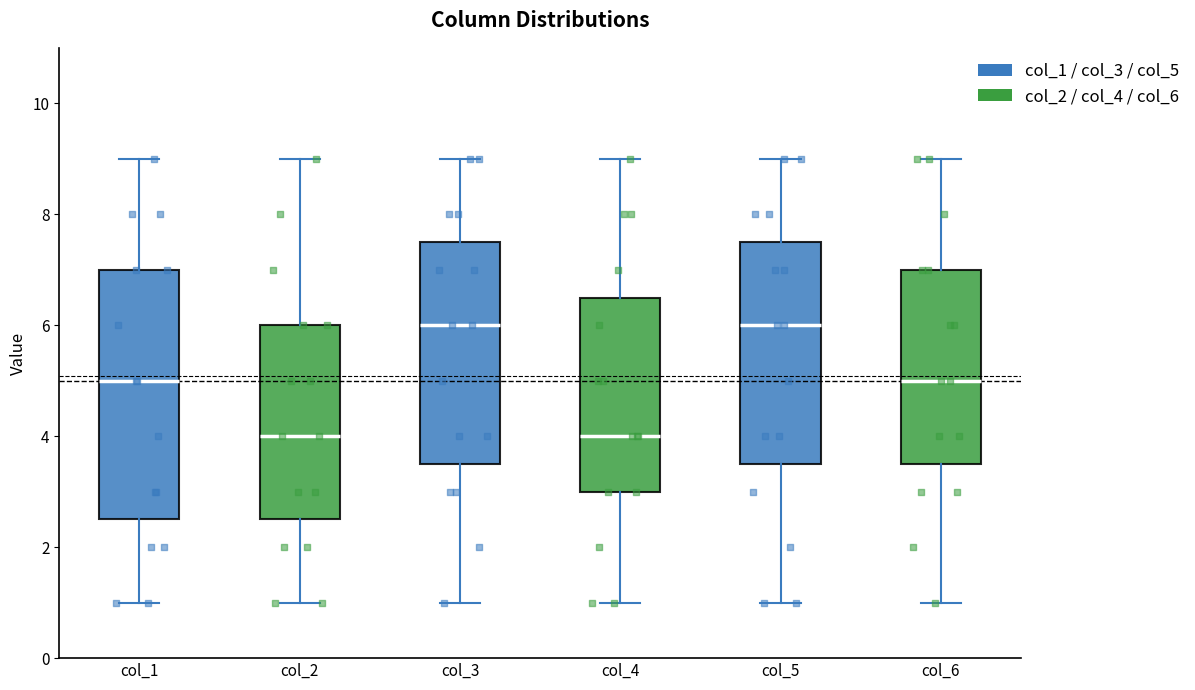

Reading left to right, read every box against the y-axis: the position of its median line, the range the box covers, and the ends of its whiskers. The values are not printed on the chart, so give them approximately, as read against the axis.

col_1: median 5.0, box 2.6 to 7.0, whiskers 1.0 to 9.0
col_2: median 4.0, box 2.6 to 6.0, whiskers 1.0 to 9.0
col_3: median 6.0, box 3.6 to 7.6, whiskers 1.0 to 9.0
col_4: median 4.0, box 3.0 to 6.6, whiskers 1.0 to 9.0
col_5: median 6.0, box 3.6 to 7.6, whiskers 1.0 to 9.0
col_6: median 5.0, box 3.6 to 7.0, whiskers 1.0 to 9.0